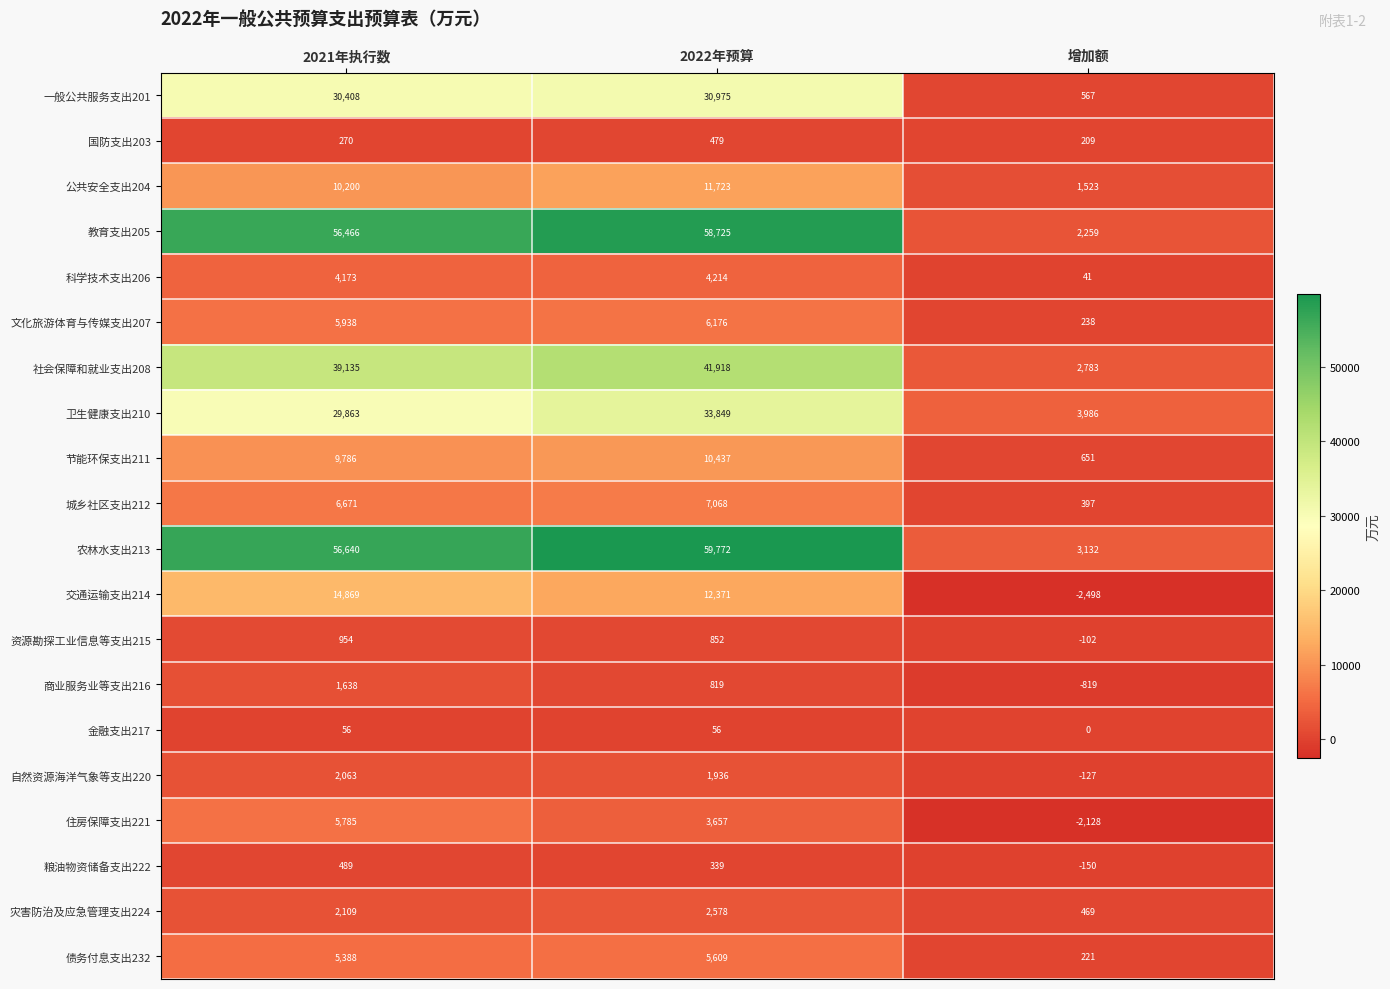

At which category is the sum across all series the highest?

2022年预算